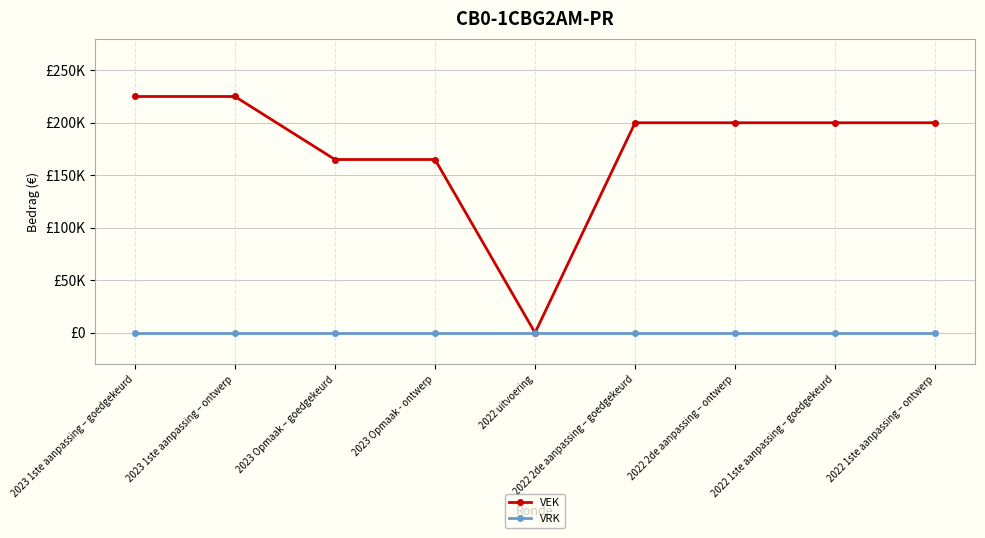

The value of VEK at 2022 1ste aanpassing – ontwerp is 295986. True or false?

False